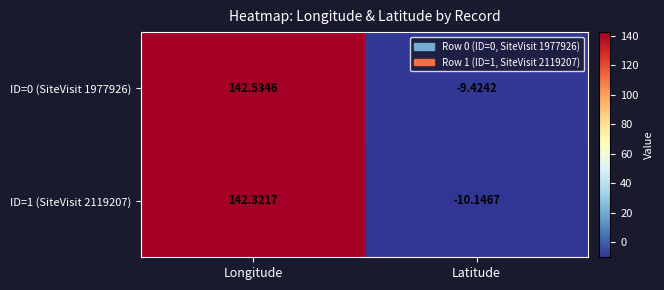

List the labels in order of ID=0 (SiteVisit 1977926) value, largest first.

Longitude, Latitude